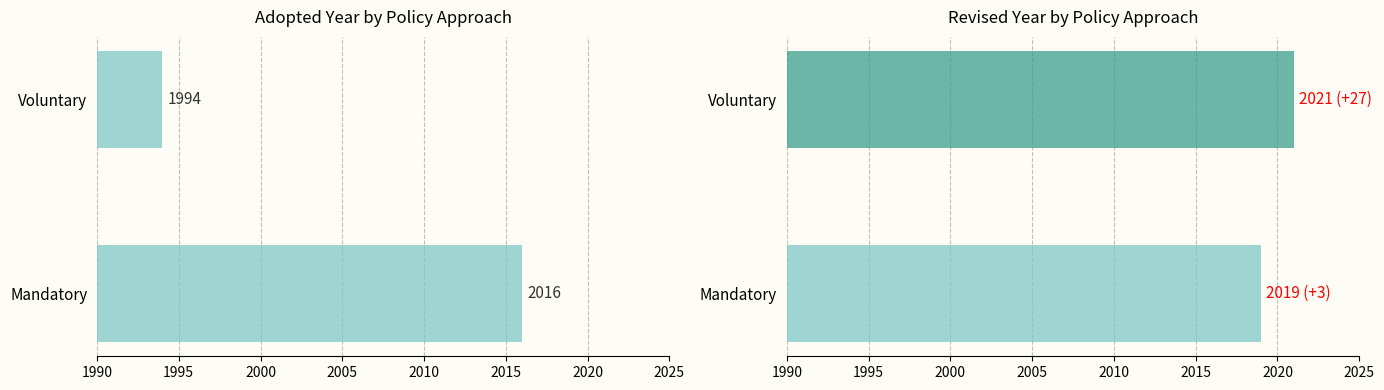

At Voluntary, list the series in order from largest to smallest.

Revised, Adopted